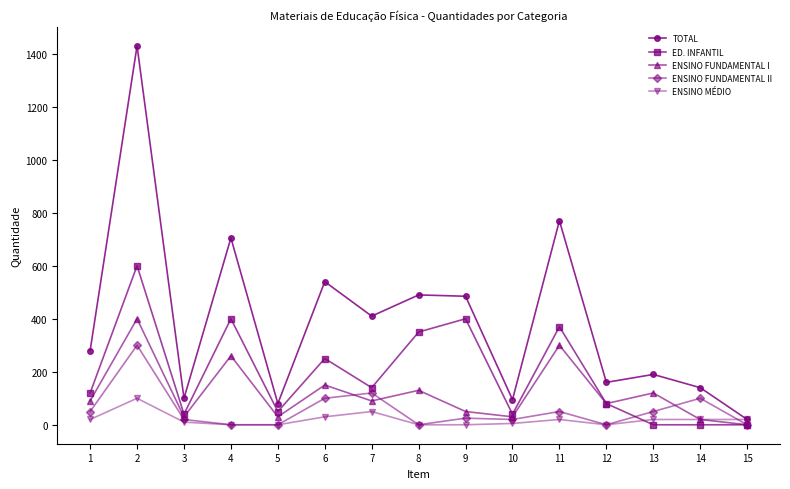

Which series changed the most between 2 and 7?

TOTAL